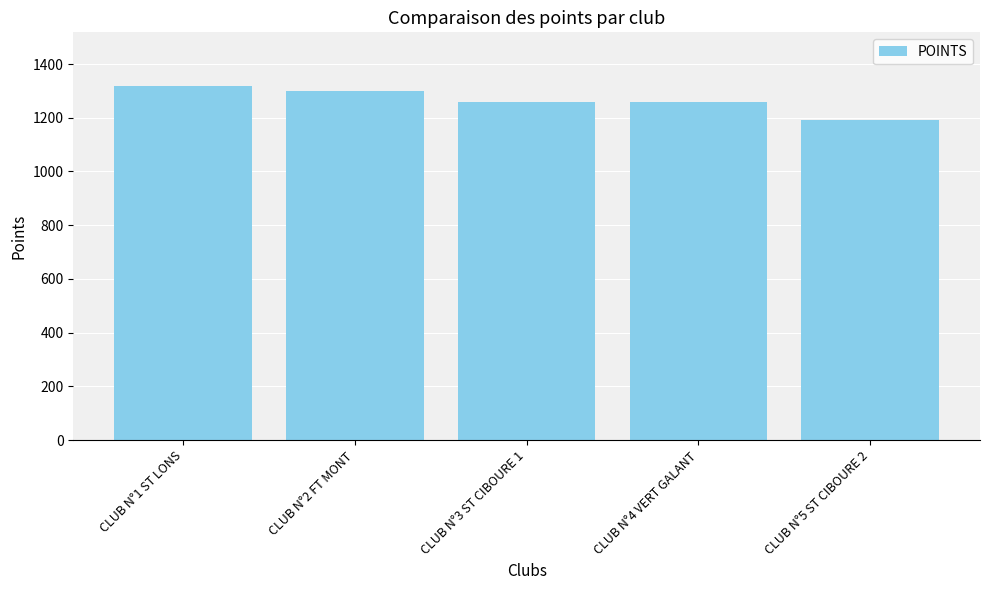

What is the greatest value displayed?

1320